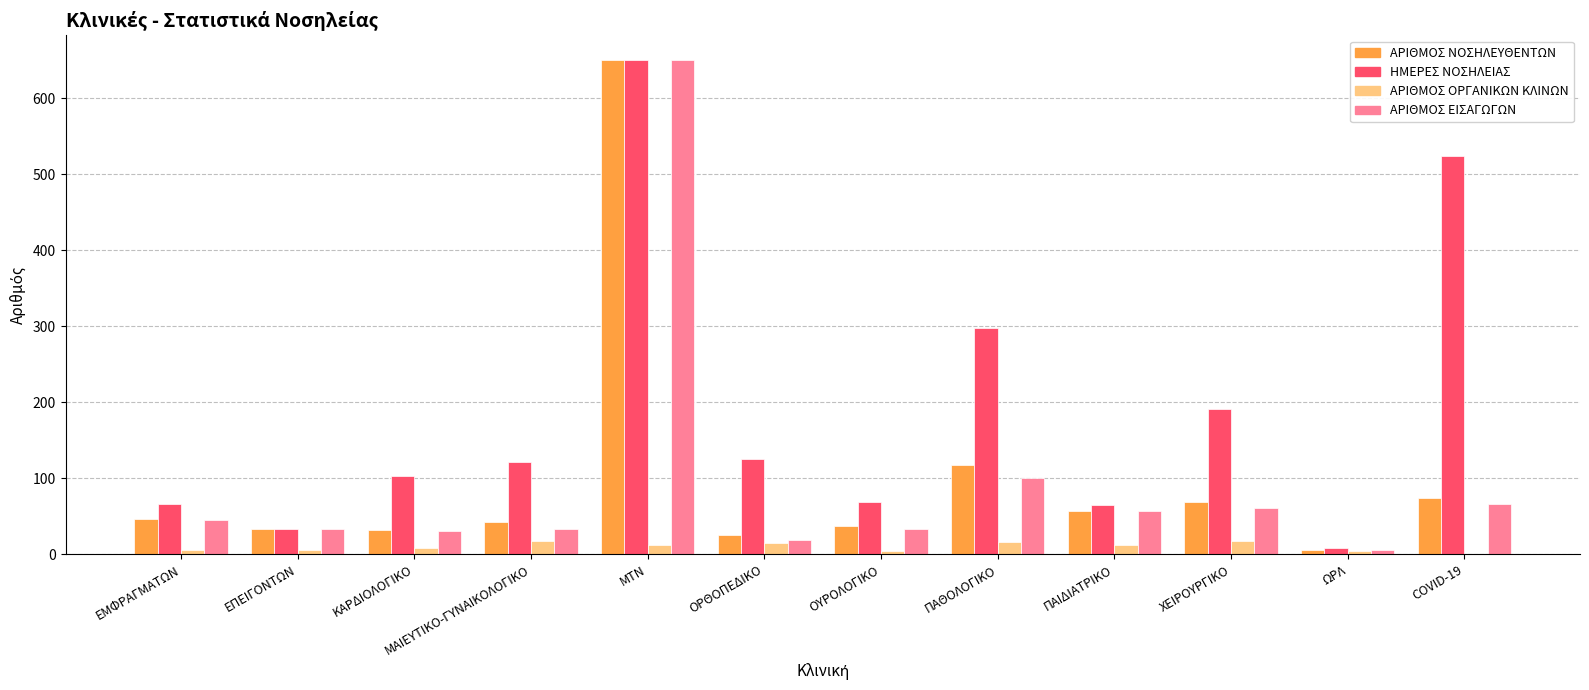

Which series changed the most between ΟΡΘΟΠΕΔΙΚΟ and ΩΡΛ?

ΗΜΕΡΕΣ ΝΟΣΗΛΕΙΑΣ